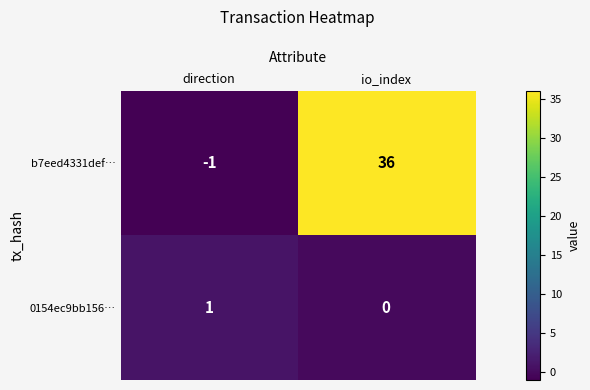

How many data points in 0154ec9bb156… are less than 1?

1